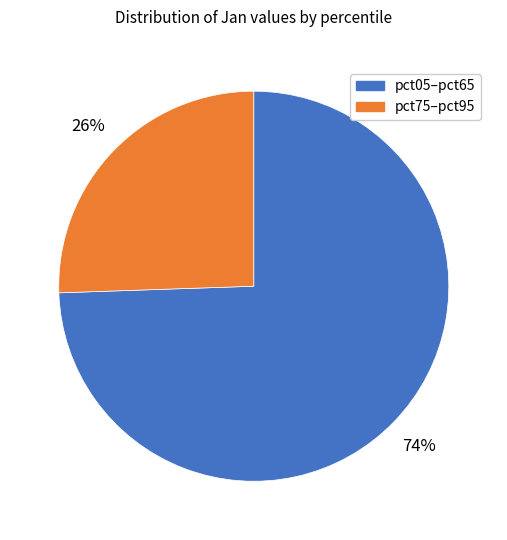

Does any single category account for the majority?

Yes